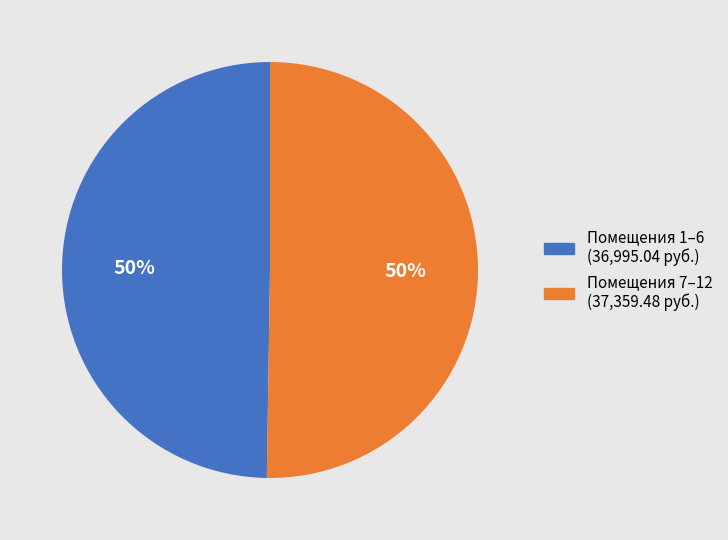

What percentage is the Помещения 1–6 (36,995.04 руб.) slice, to the nearest percent?

50%